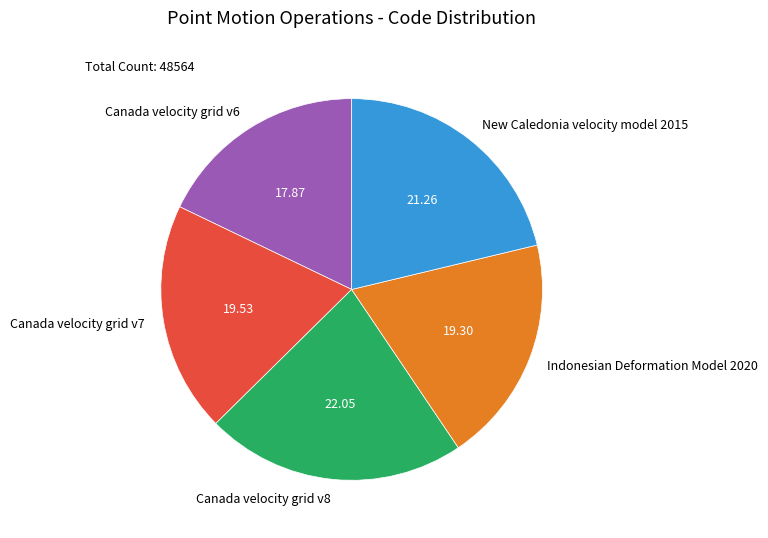

Combined, do Canada velocity grid v6 and Indonesian Deformation Model 2020 account for over 50%?

No